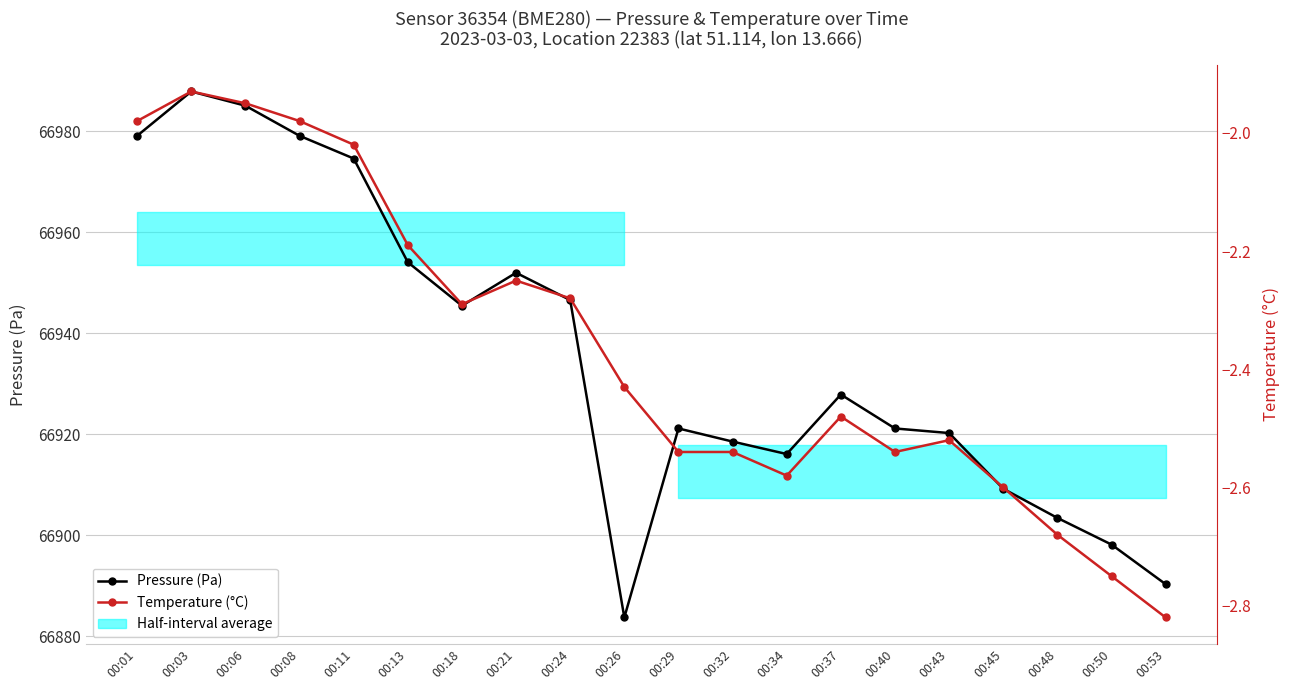

The value of Temperature (°C) at 00:37 is -0.8. True or false?

False